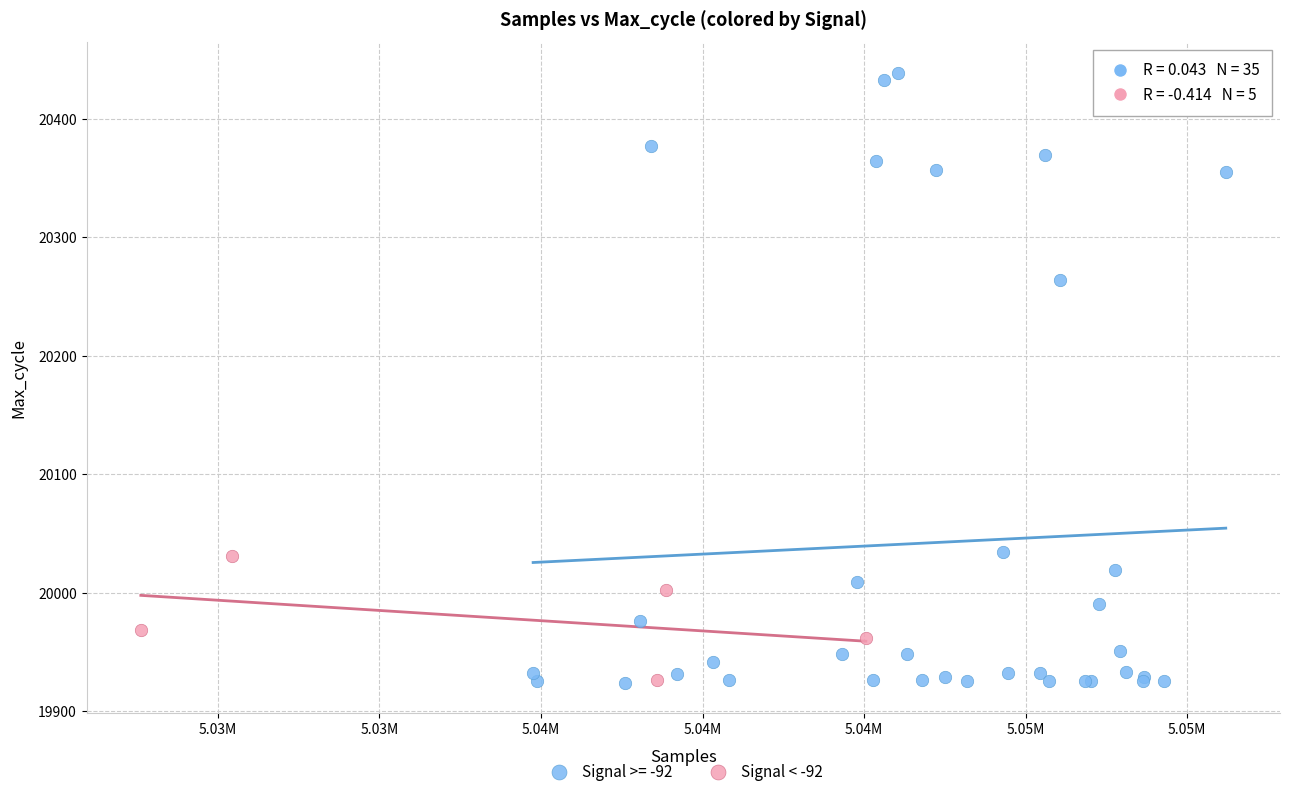

Which series reaches the maximum Y coordinate?

Signal >= -92